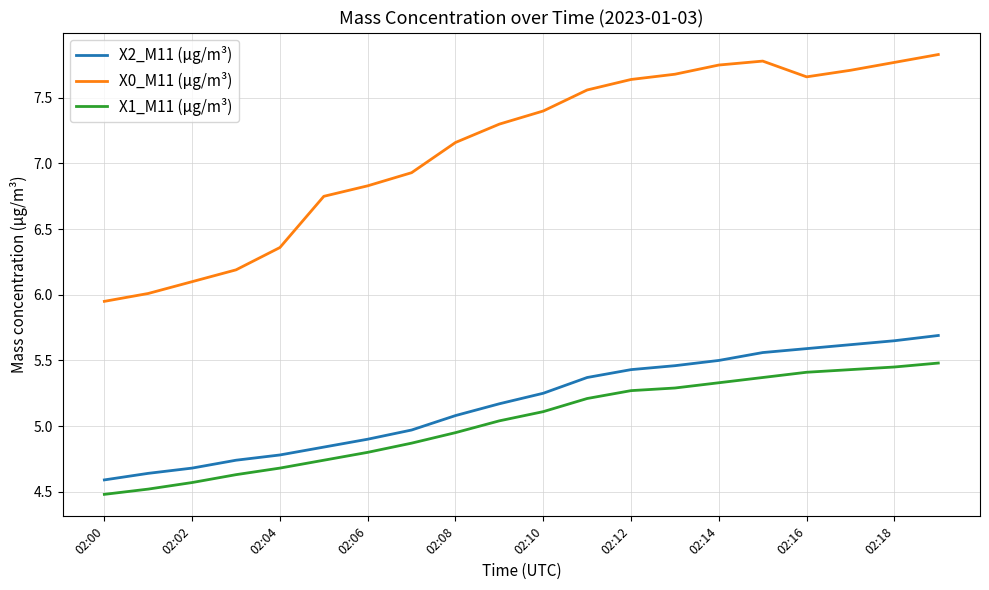

How many lines are shown in the chart?

3